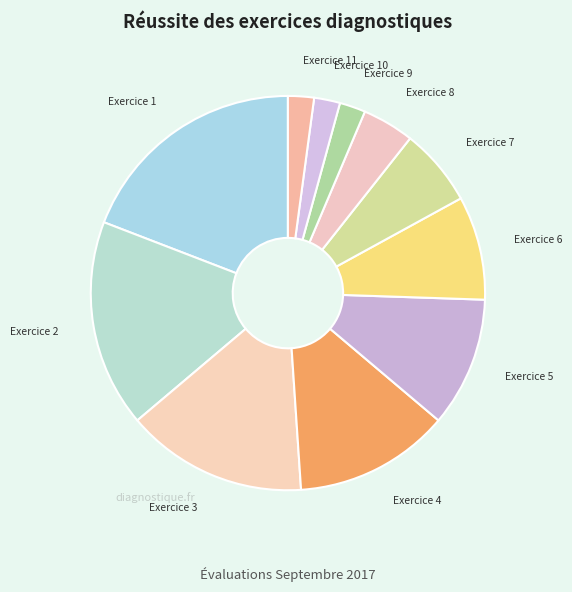

How many segments does this pie chart have?

11